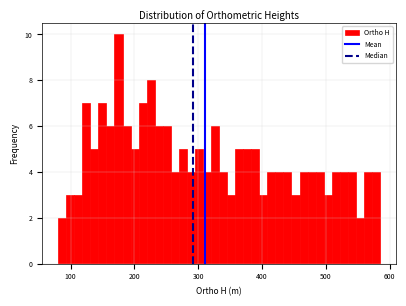

Read against the x-axis, roughly where is the centre of the tallest bar?

170